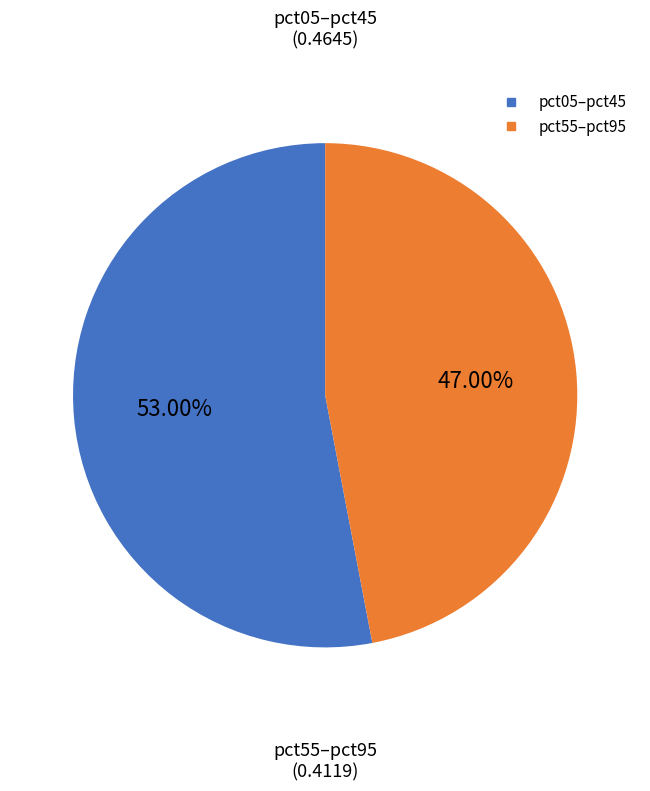

Is there any slice that represents more than half of the pie?

Yes